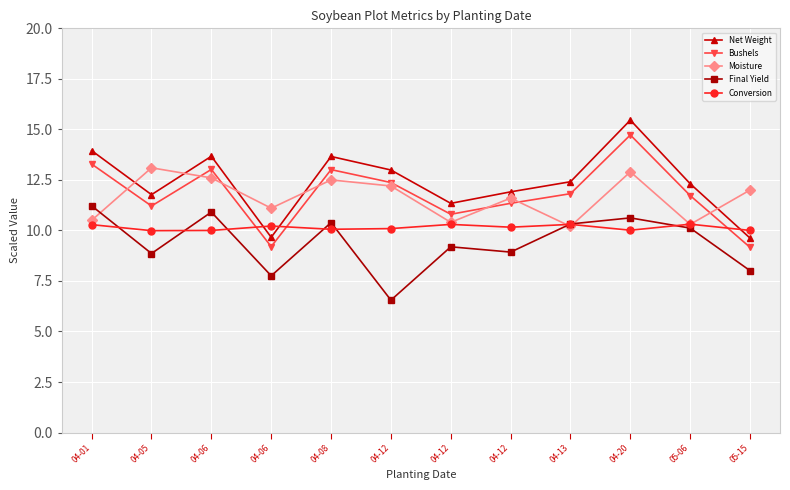

Count the number of categories in the chart.

12